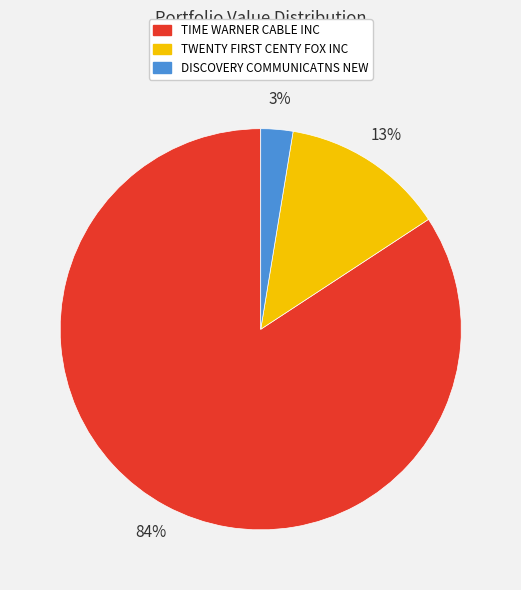

What is the largest slice in the pie chart?

TIME WARNER CABLE INC